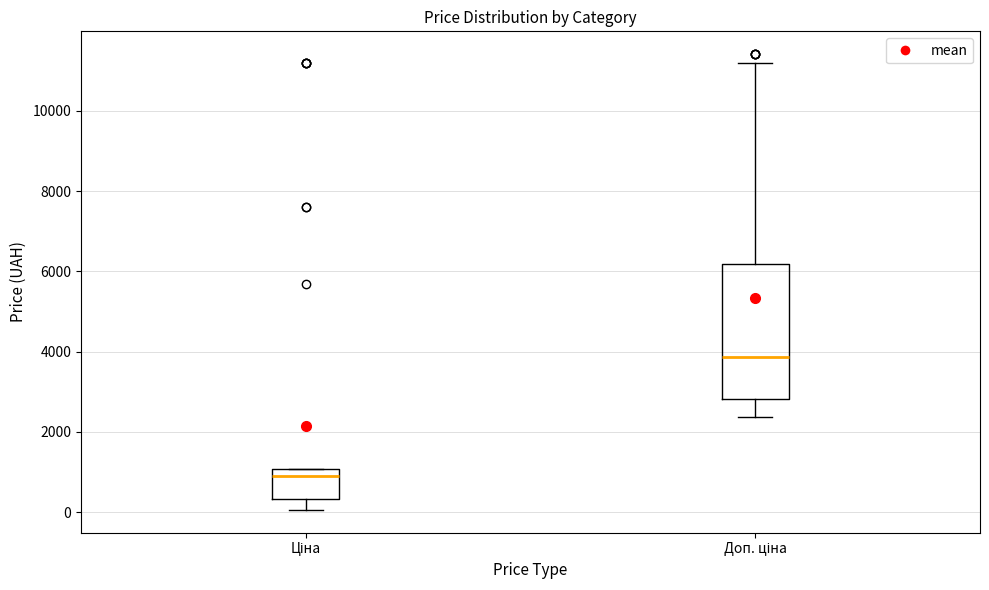

Where does the median line of the box for Доп. ціна sit on the y-axis? The values are not printed on the chart, so give them approximately, as read against the axis.

3800